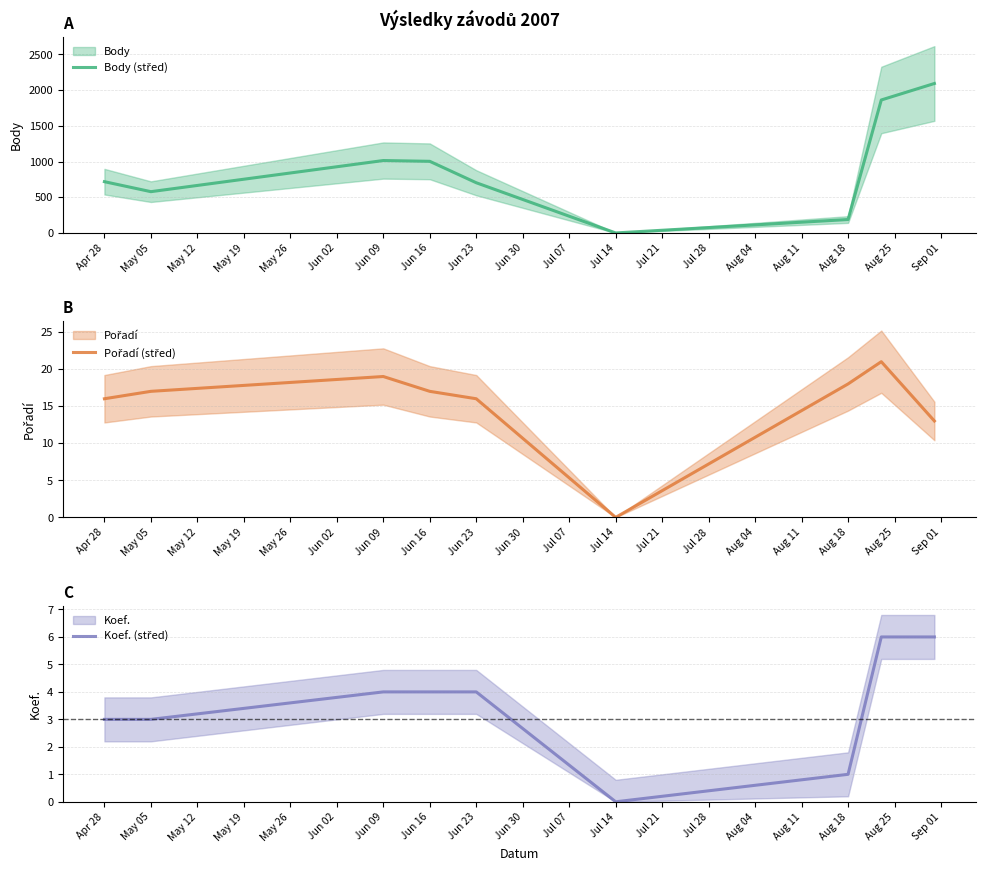

Rank the series by their maximum value, from highest to lowest.

Body (střed), Pořadí (střed), Koef. (střed)